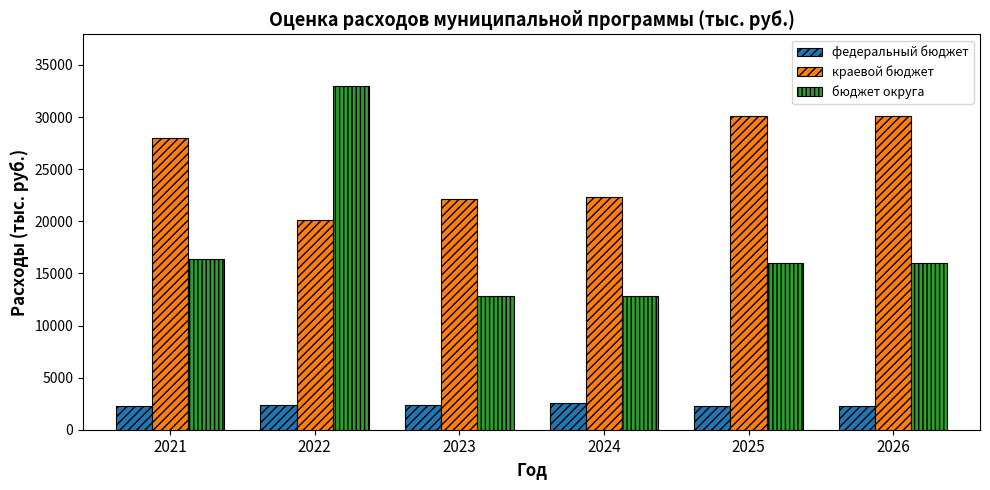

Rank the series by their maximum value, from lowest to highest.

федеральный бюджет, краевой бюджет, бюджет округа